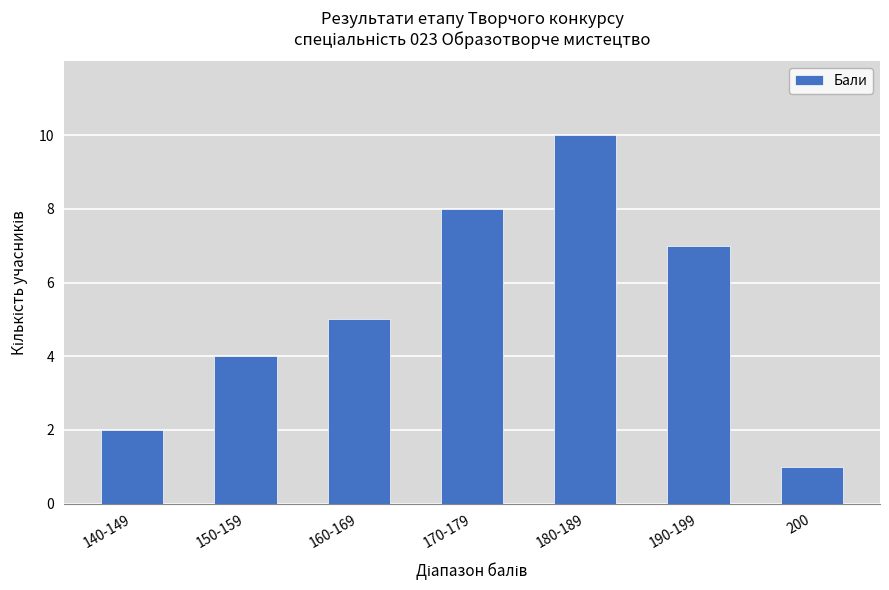

How many bars are there in total?

7